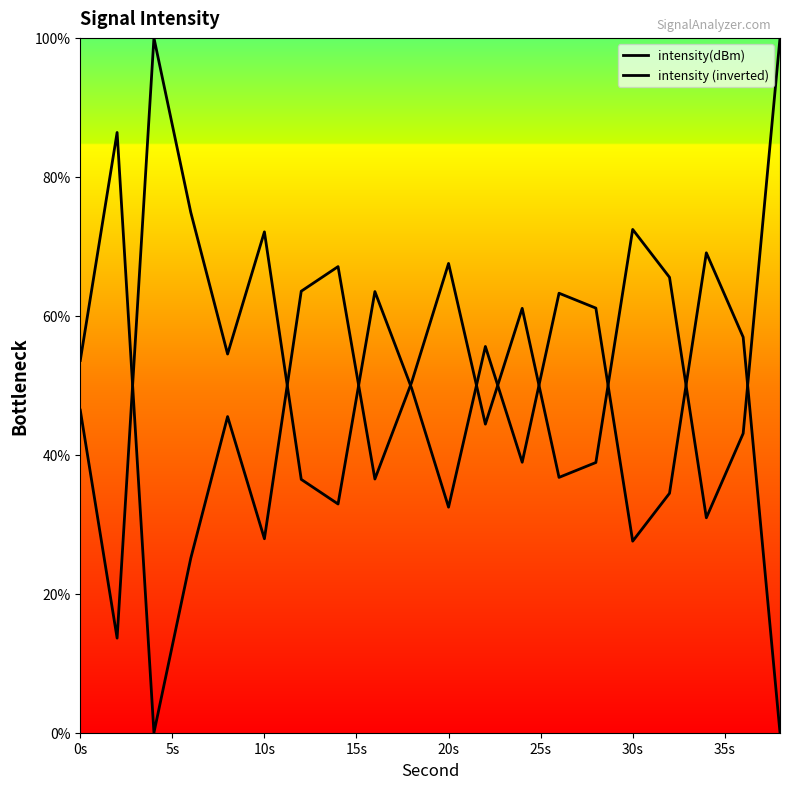

How many lines are shown in the chart?

2